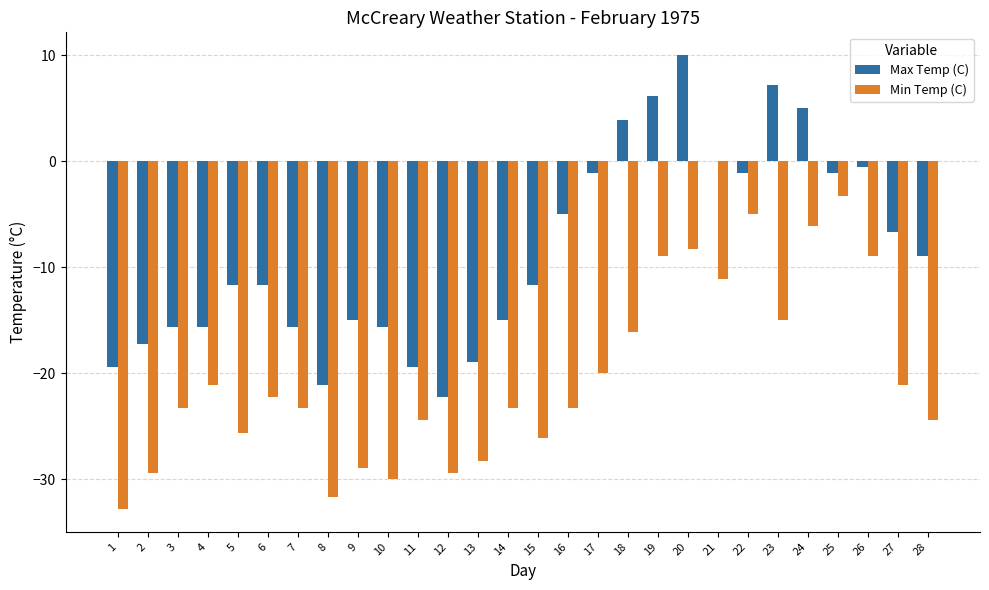

Which series has the largest range (max minus min)?

Max Temp (C)